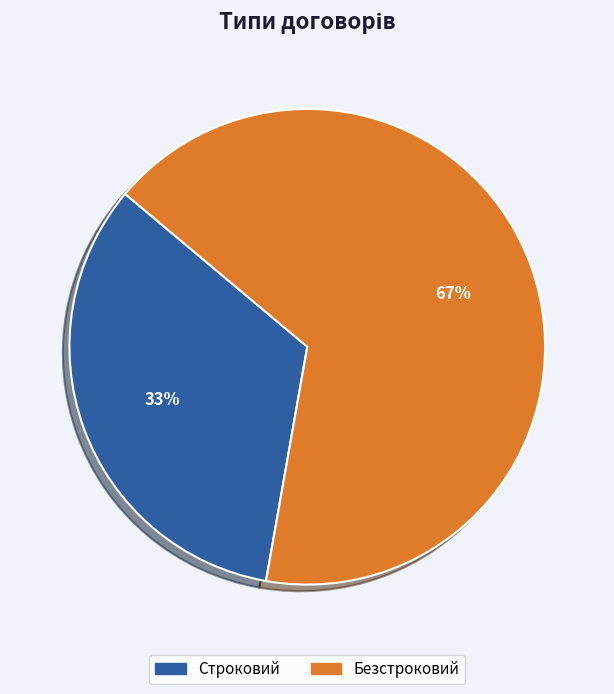

The Безстроковий slice represents 67% of the pie. True or false?

True